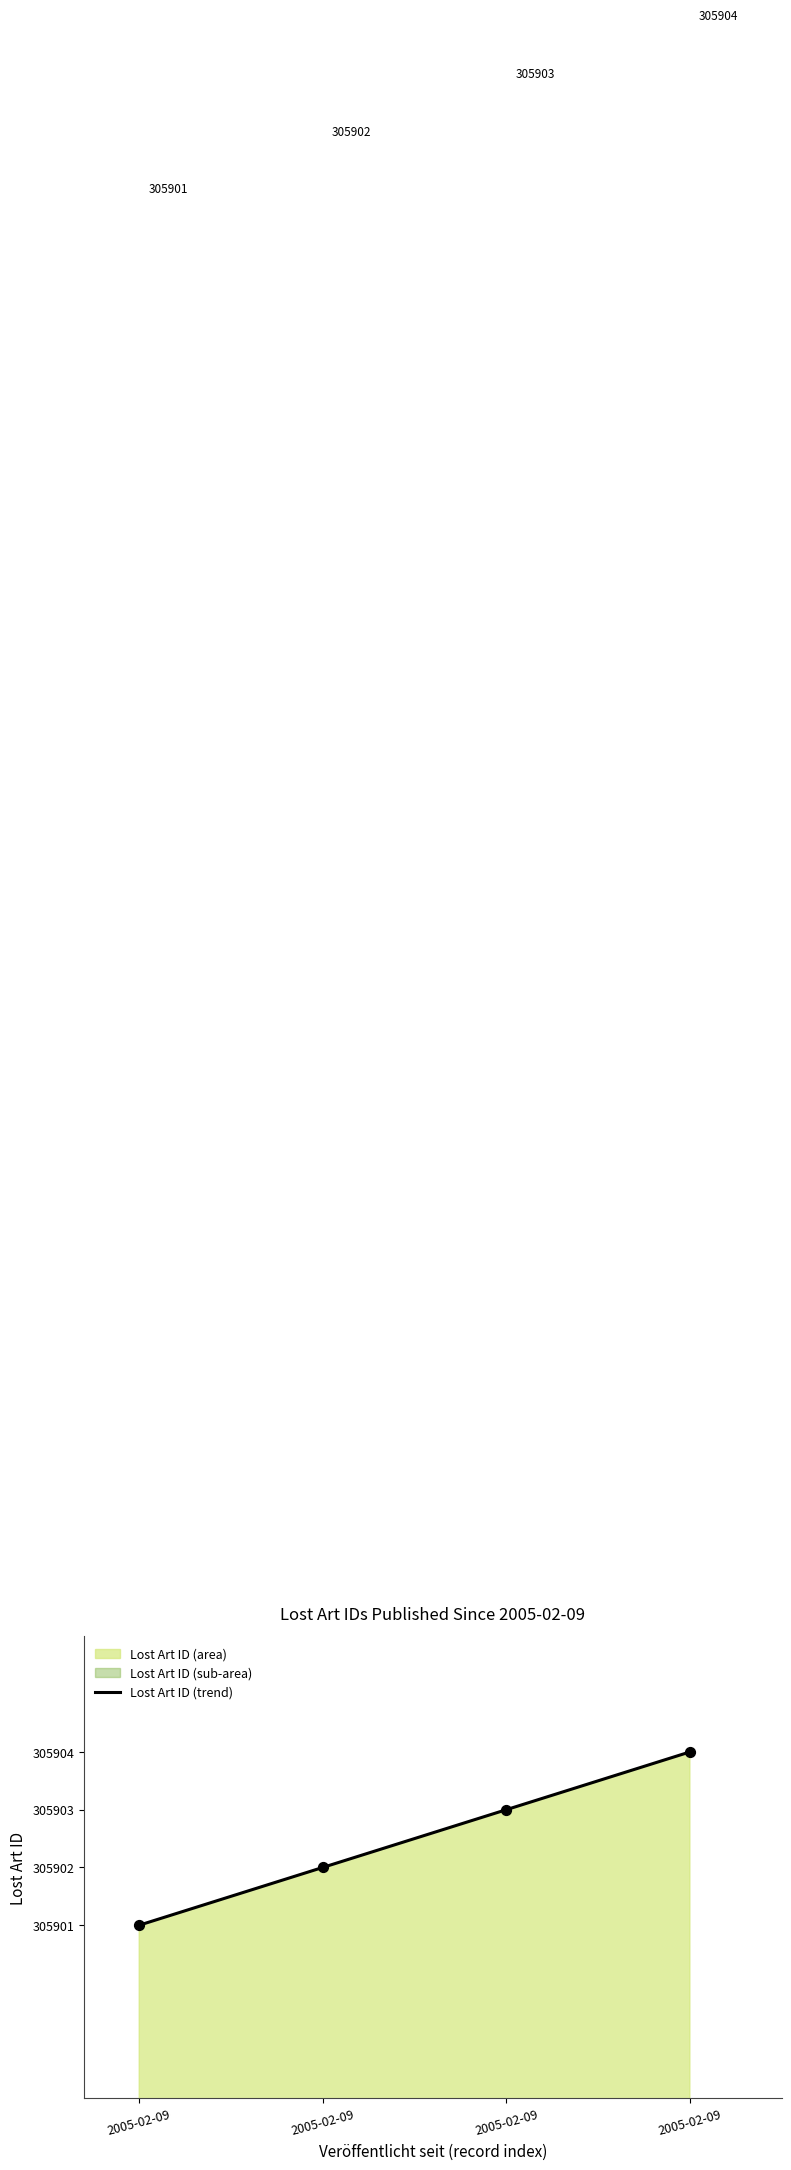

Which has a higher value, 2005-02-09 or 2005-02-09?

2005-02-09